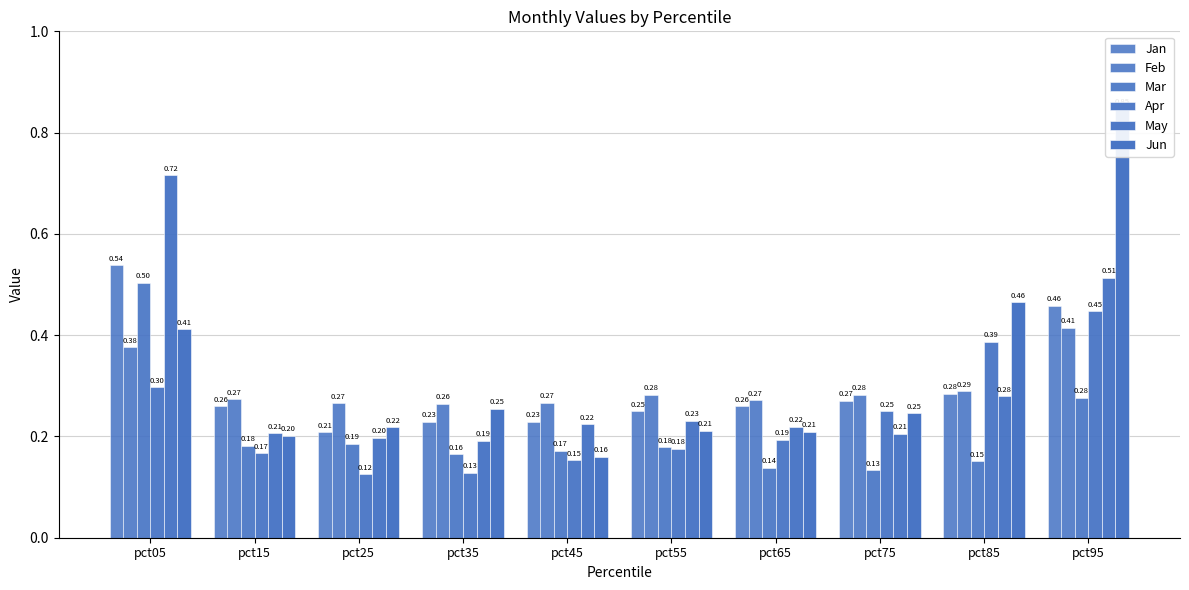

Which category has the highest value in the Apr series?

pct95